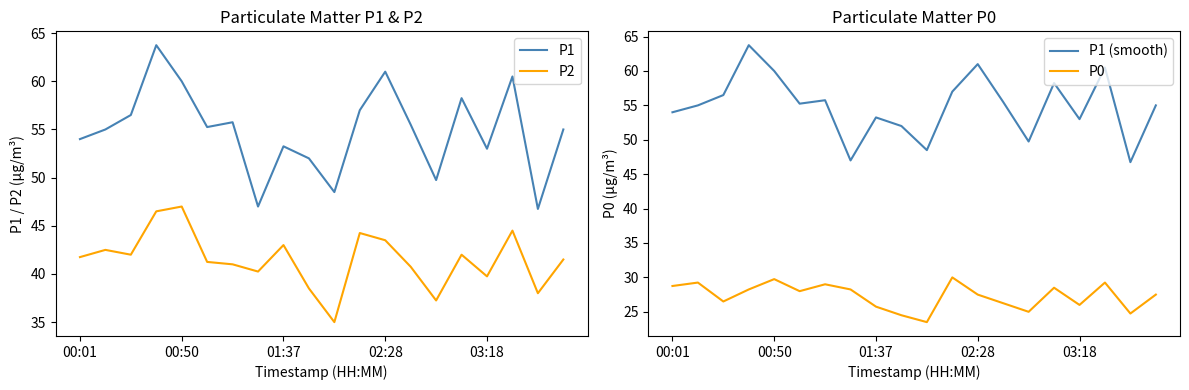

True or false: P2 and P1 (smooth) intersect in this chart.

False